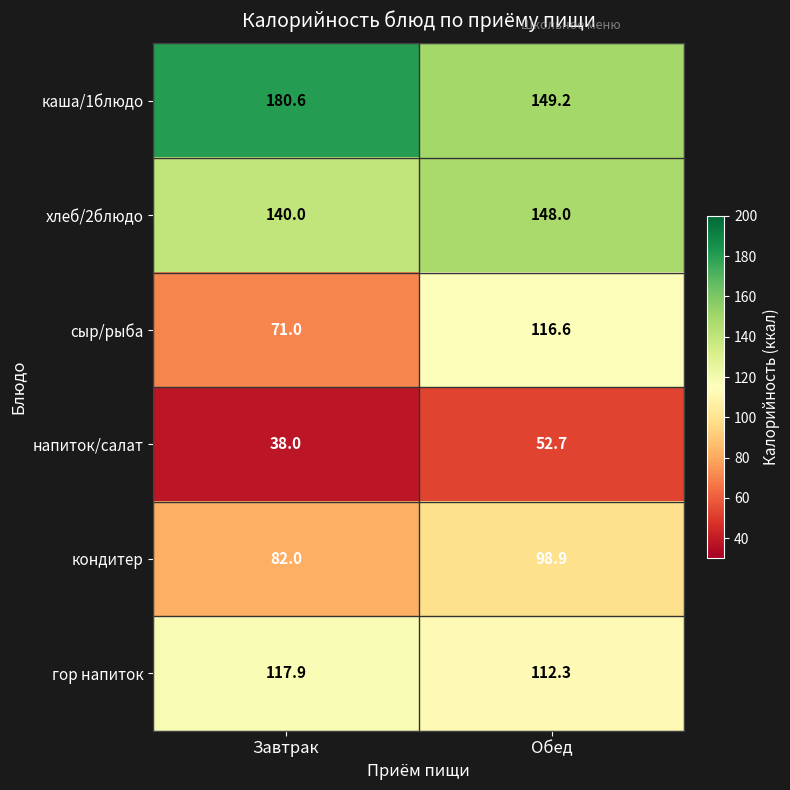

Which series has the widest spread of values?

сыр/рыба